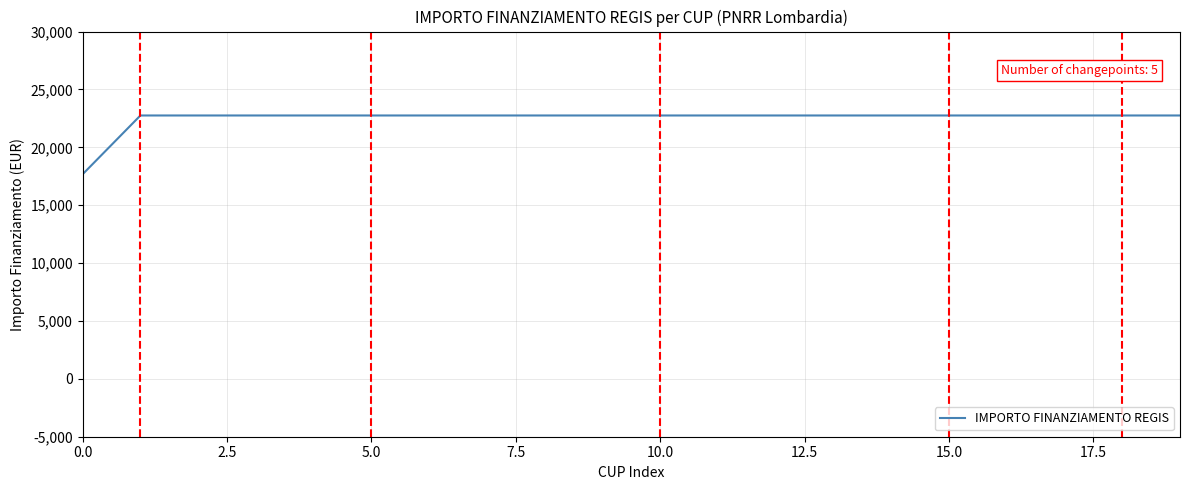

What is the greatest value displayed?

22750.0